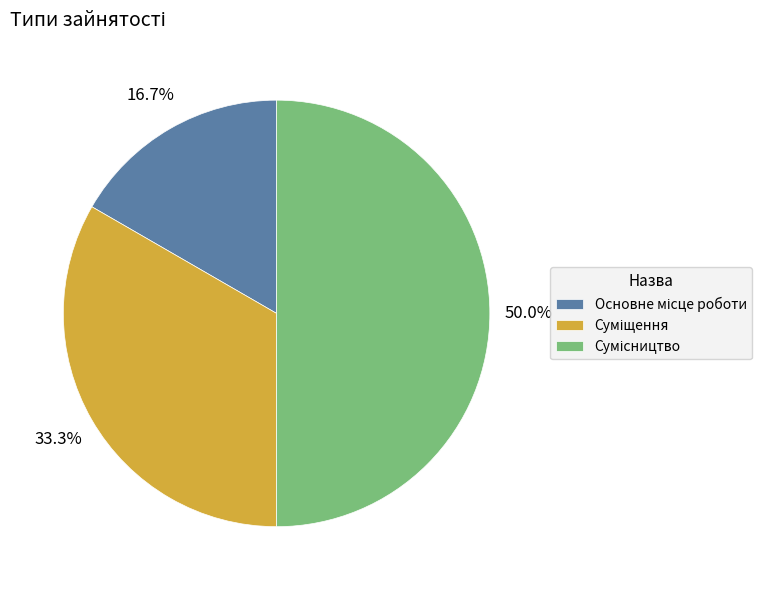

Is Основне місце роботи the majority of the pie?

No